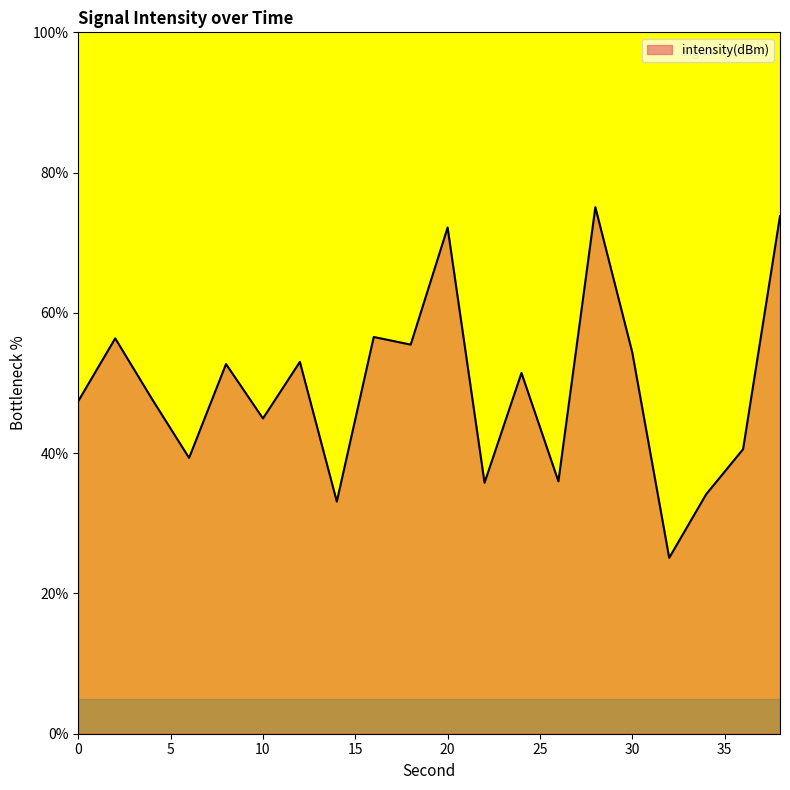

What is the difference between the maximum and minimum values?

50.0